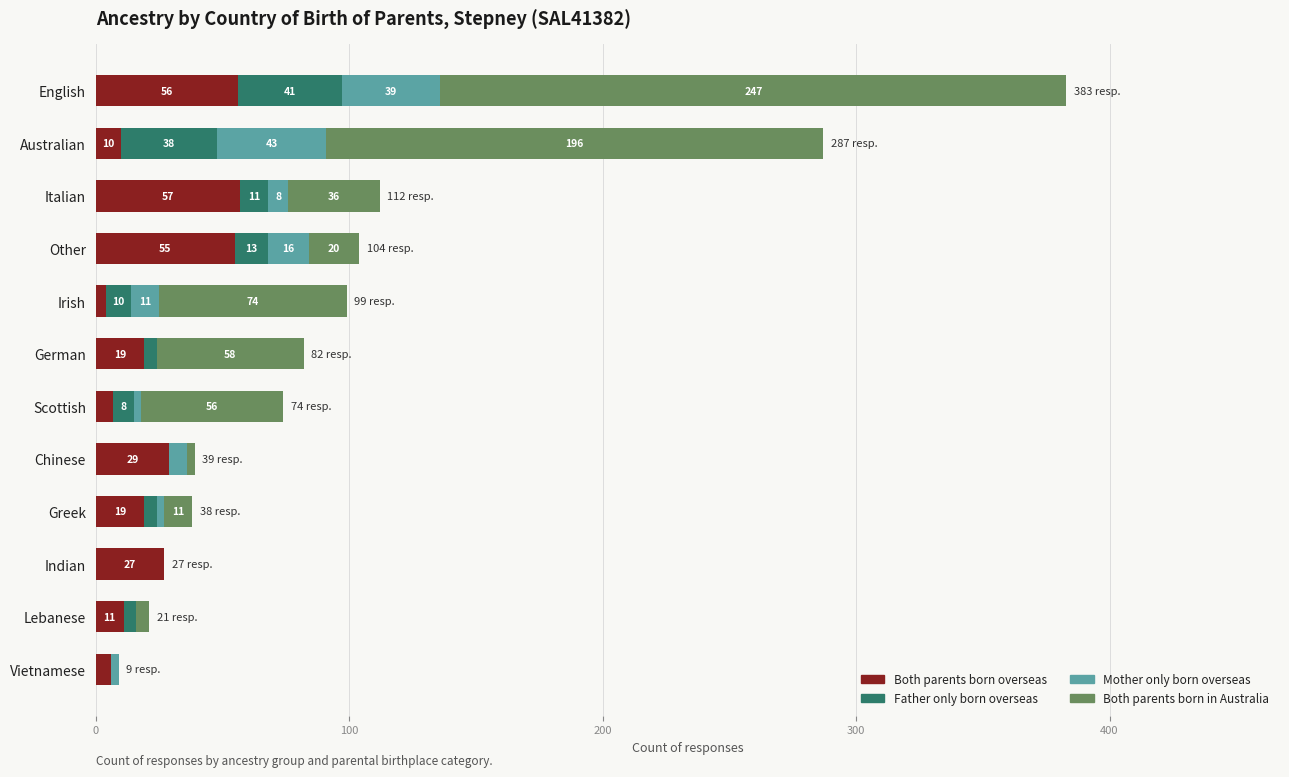

What is the maximum value for Both parents born overseas?

57